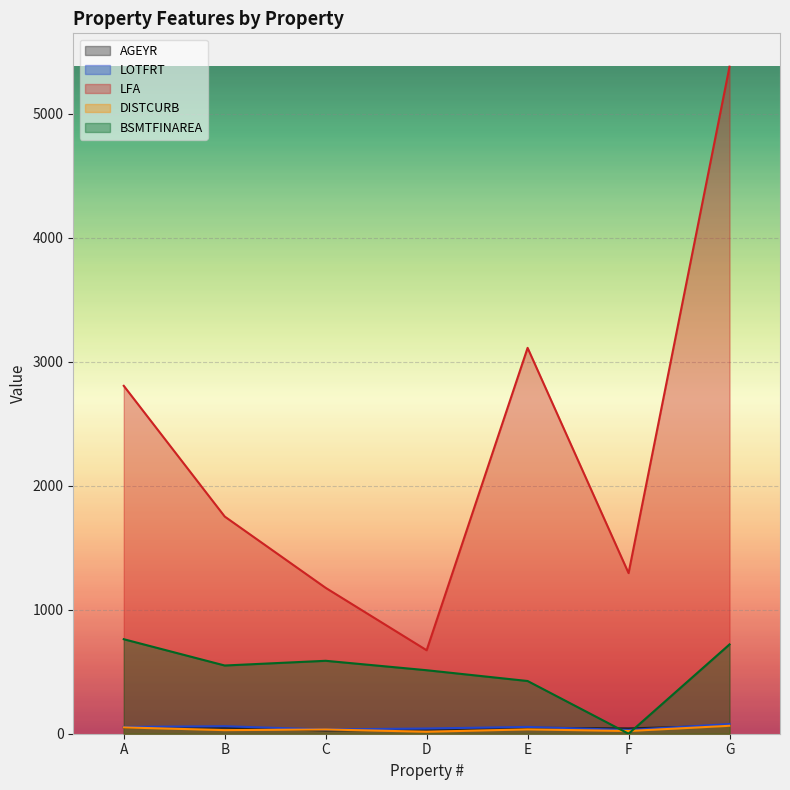

At which category is the sum across all series the highest?

G